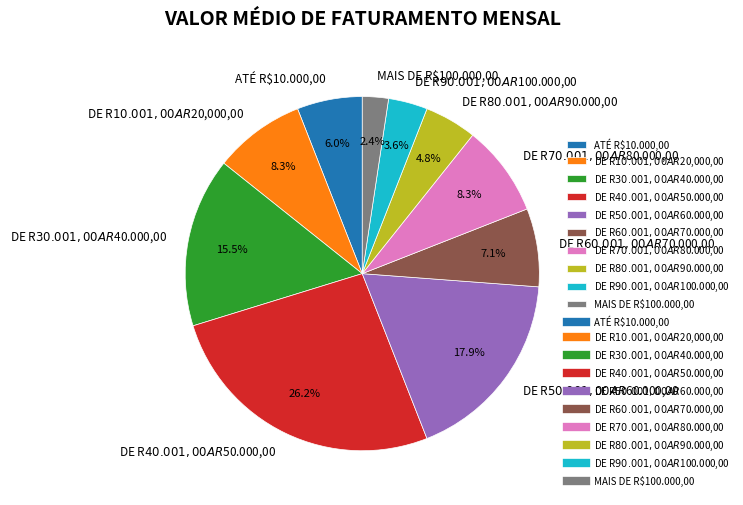

To the nearest percent, what is the difference between the largest and smallest slice percentages?

24%